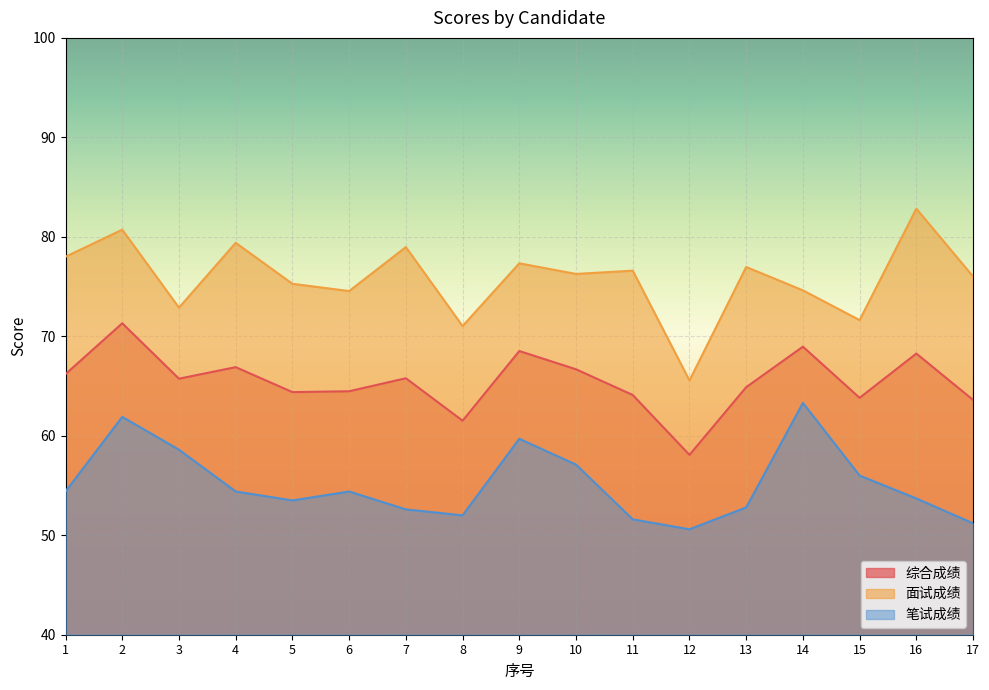

The 综合成绩 series shows 64.1 at 11. True or false?

True